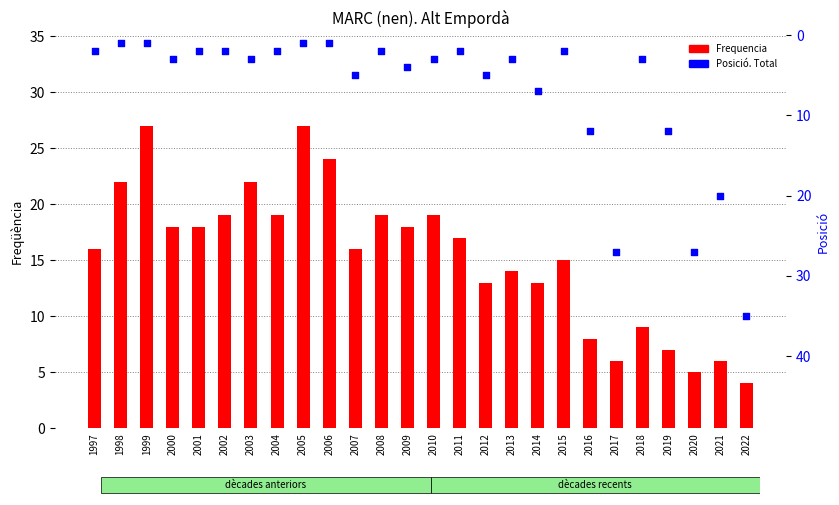

Which series reaches the minimum Y coordinate?

Posició. Total